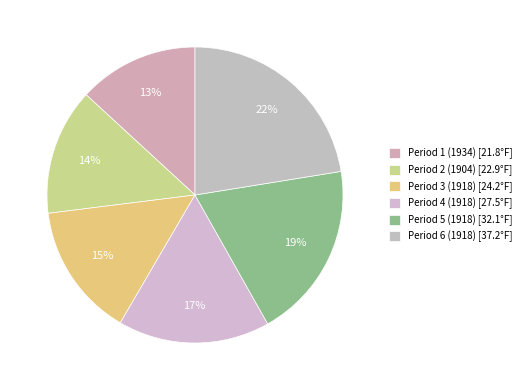

Is there any slice that represents more than half of the pie?

No